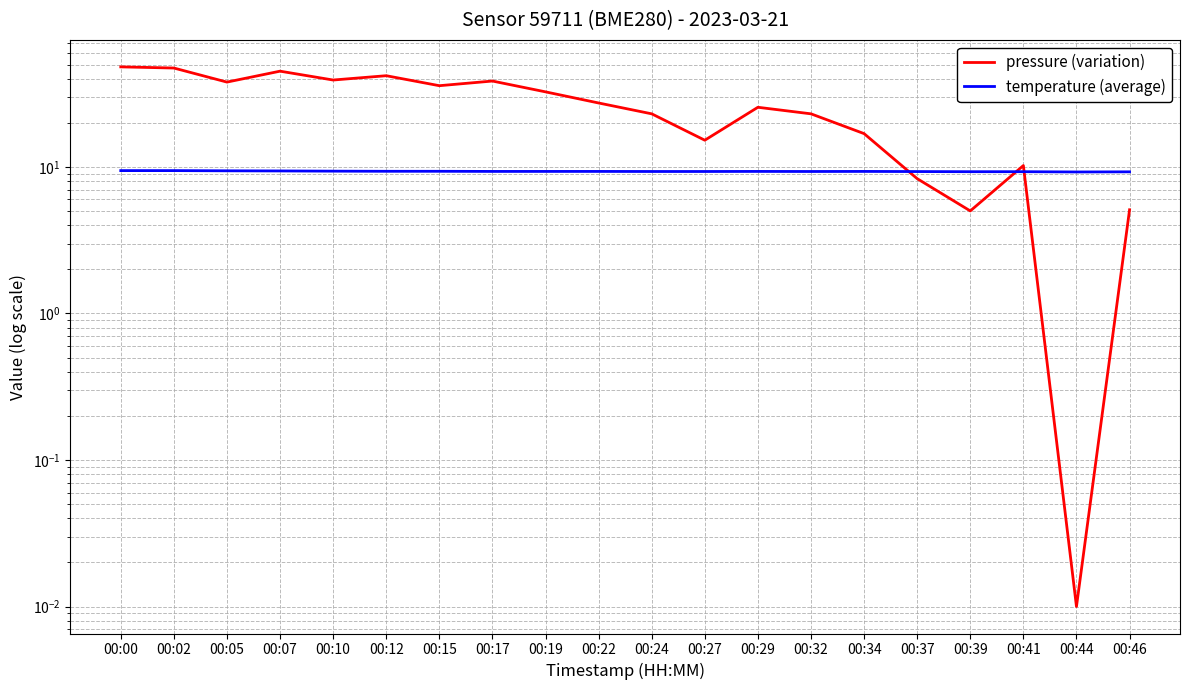

How many intersections are there between pressure (variation) and temperature (average)?

3